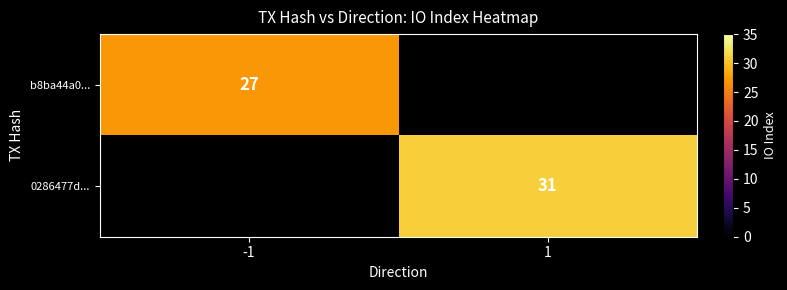

True or false: 0286477d... has a value of 11 at 1.

False